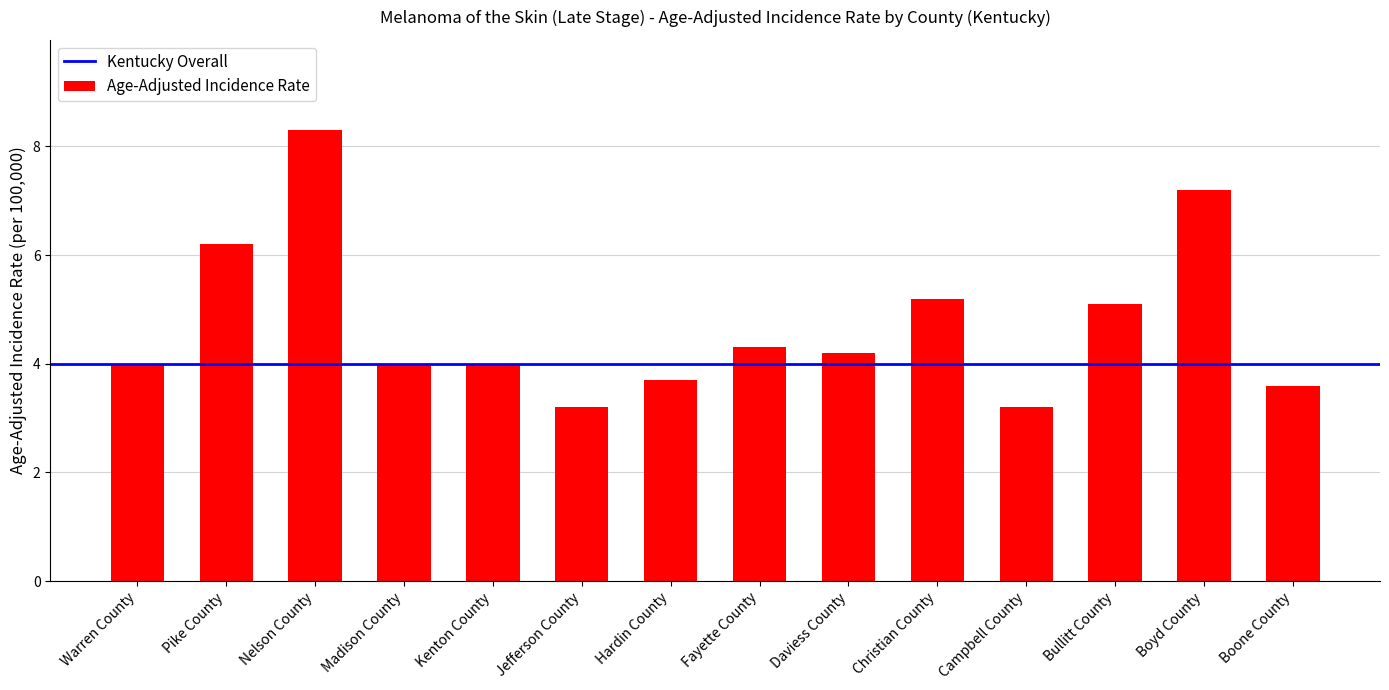

At which category does the chart reach its peak across all series?

Nelson County